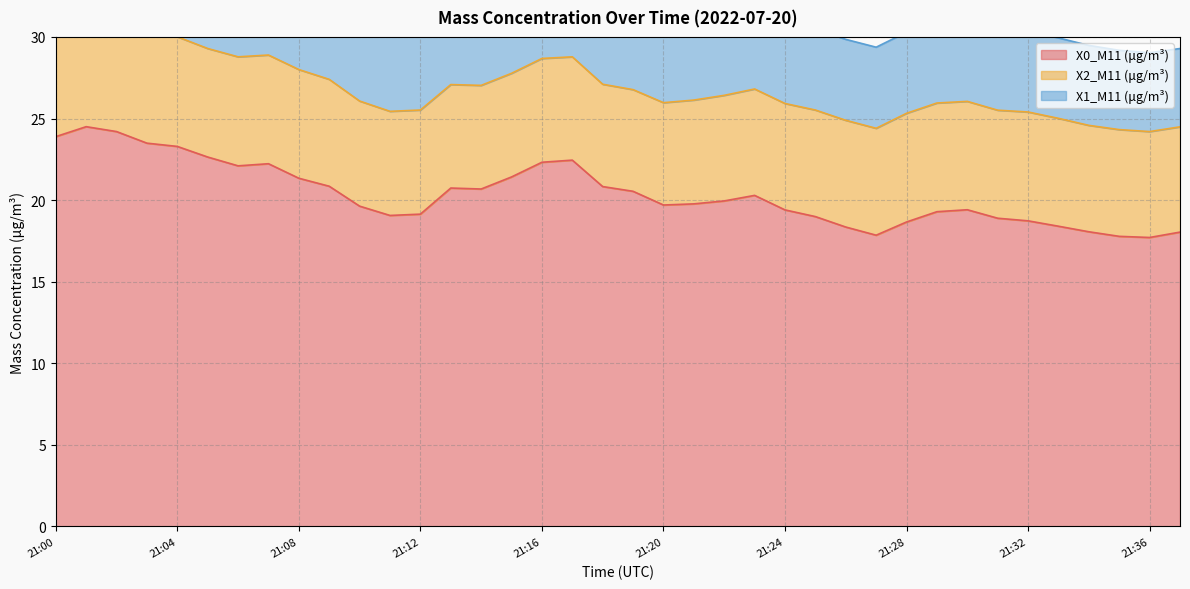

True or false: X1_M11 (μg/m³) has a value of 4.9 at 21:35.

True